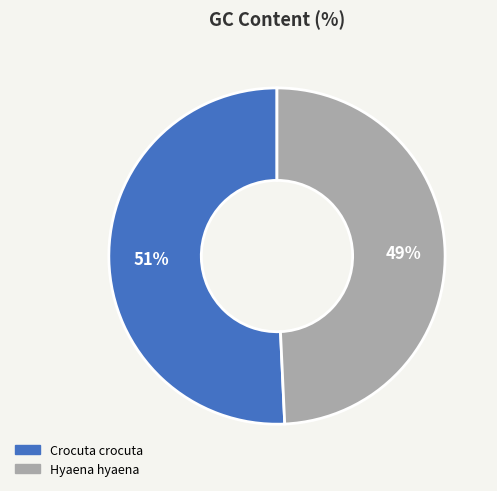

To the nearest percent, what portion does Hyaena hyaena represent?

49%